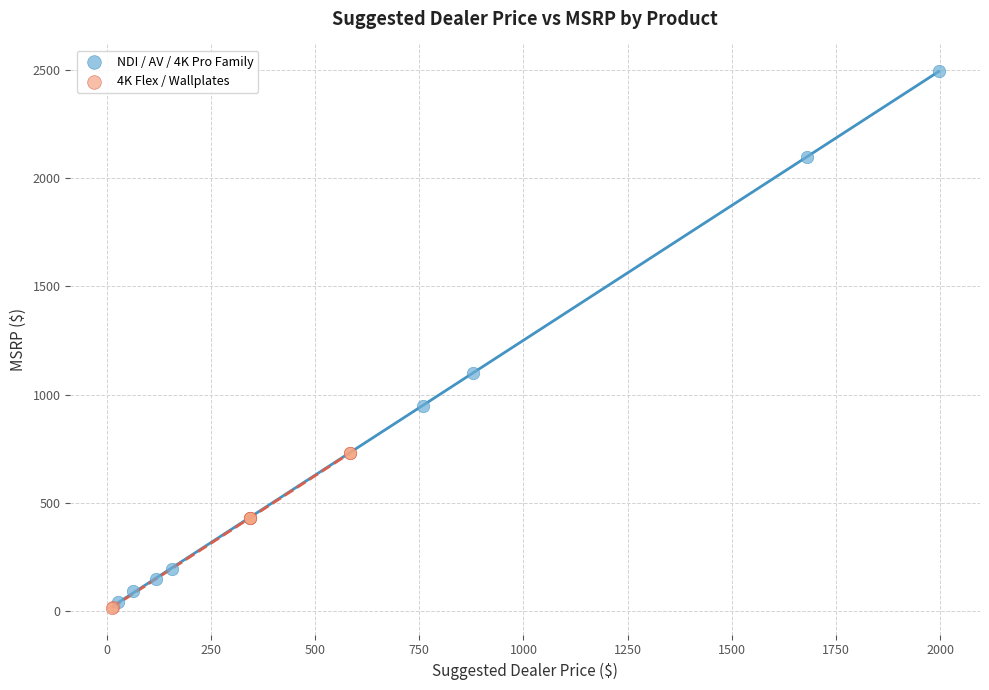

Which series has the widest spread of Y values?

NDI / AV / 4K Pro Family